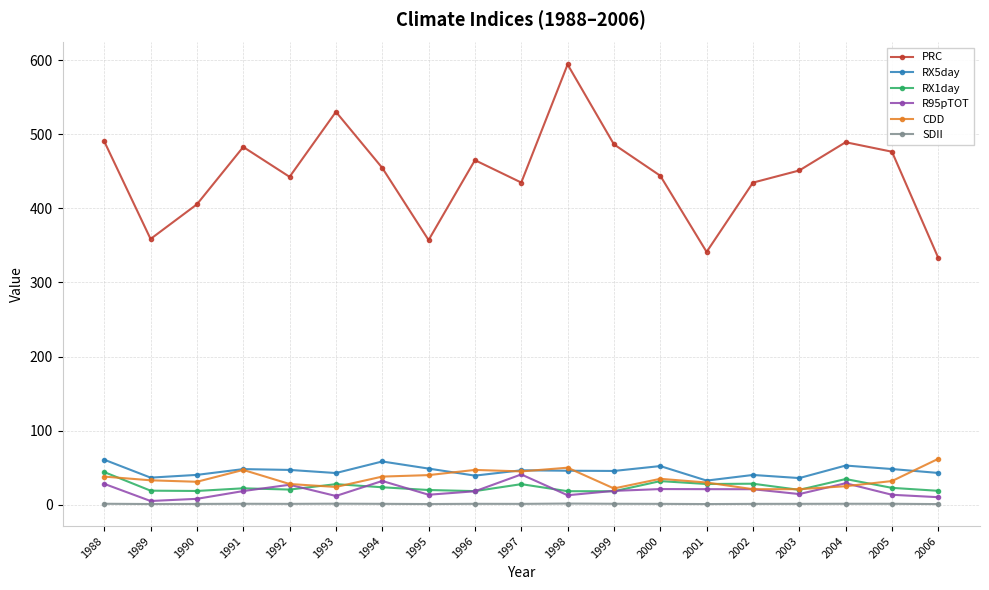

True or false: SDII and PRC cross at least once.

False